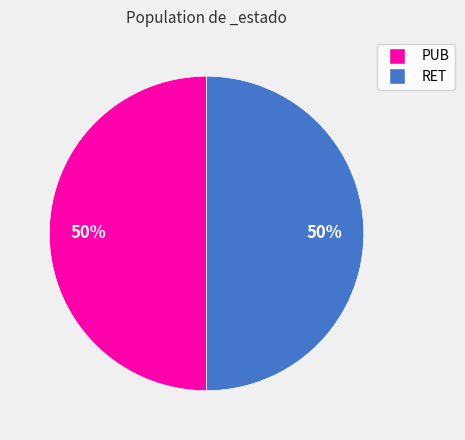

Approximately how many times larger is the value at PUB compared to RET?

1.0